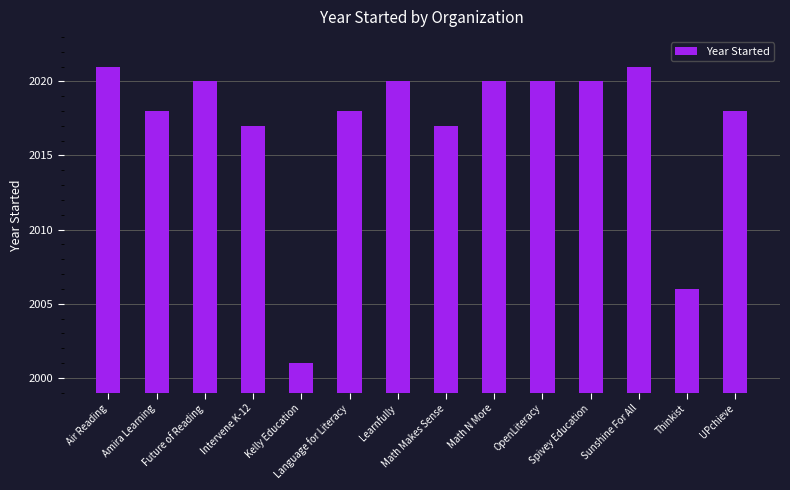

Reading left to right, list all the values displayed in this chart.

Air Reading=2021	Amira Learning=2018	Future of Reading=2020	Intervene K-12=2017	Kelly Education=2001	Language for Literacy=2018	Learnfully=2020	Math Makes Sense=2017	Math N More=2020	OpenLiteracy=2020	Spivey Education=2020	Sunshine For All=2021	Thinkist=2006	UPchieve=2018